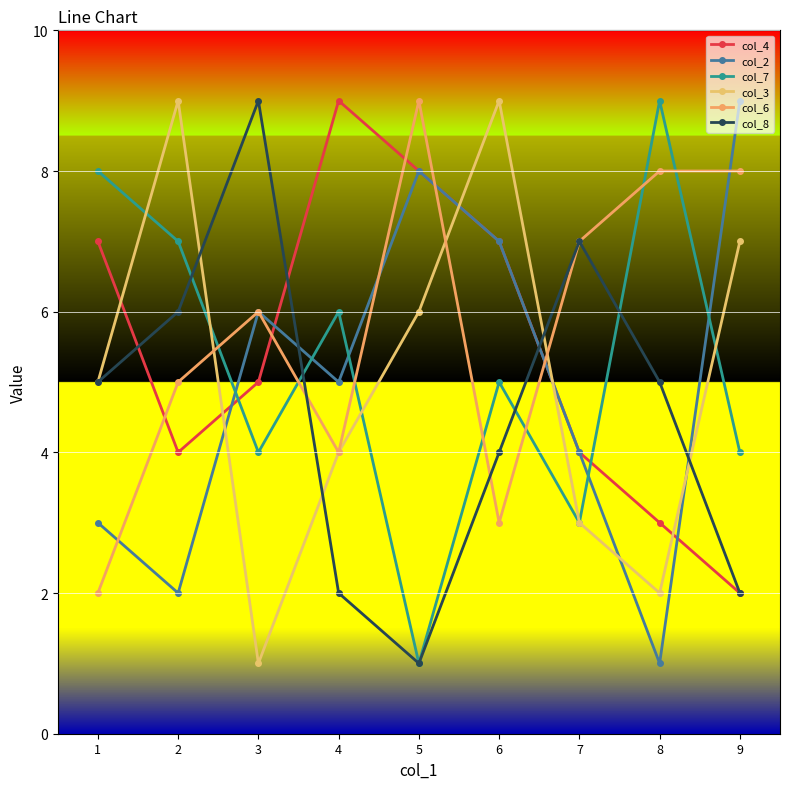

True or false: col_6 and col_2 cross at least once.

True